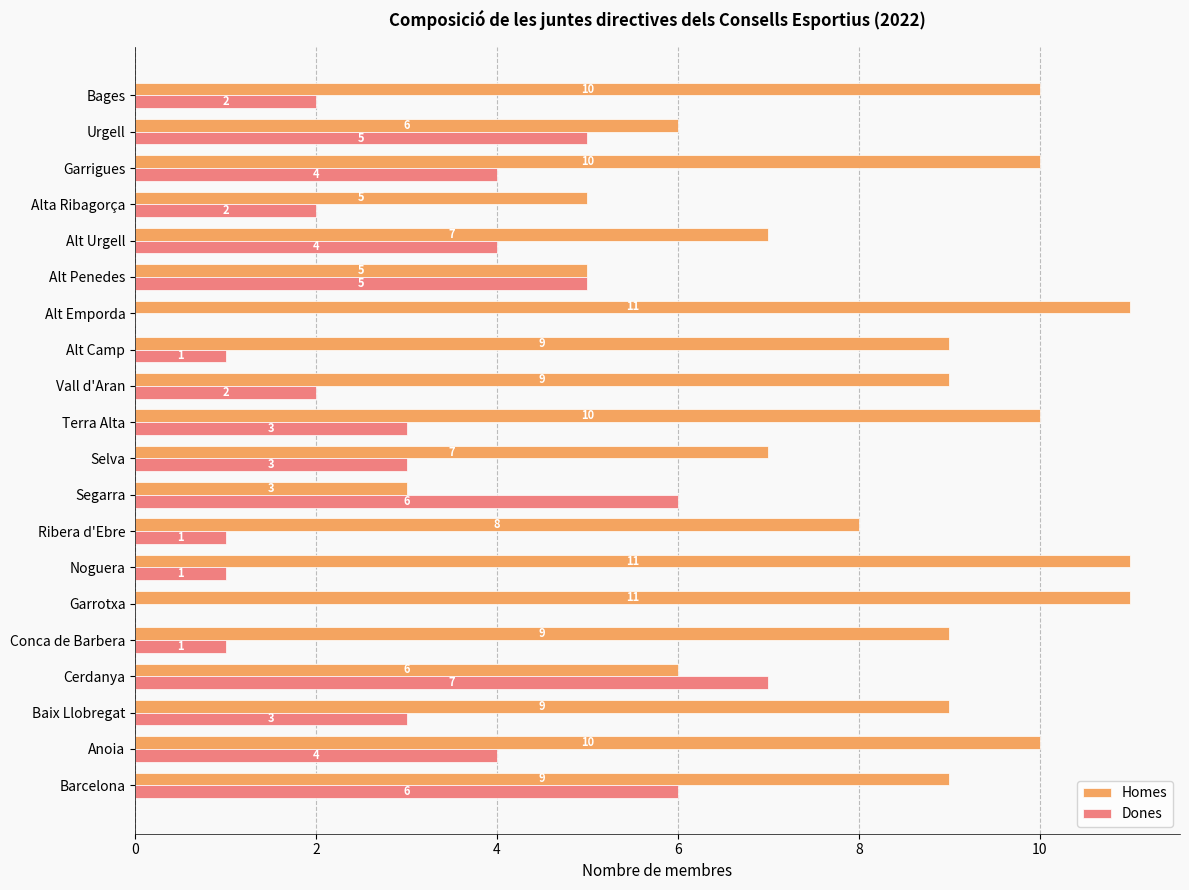

Between Garrotxa and Alt Penedes, which series saw the biggest shift?

Homes